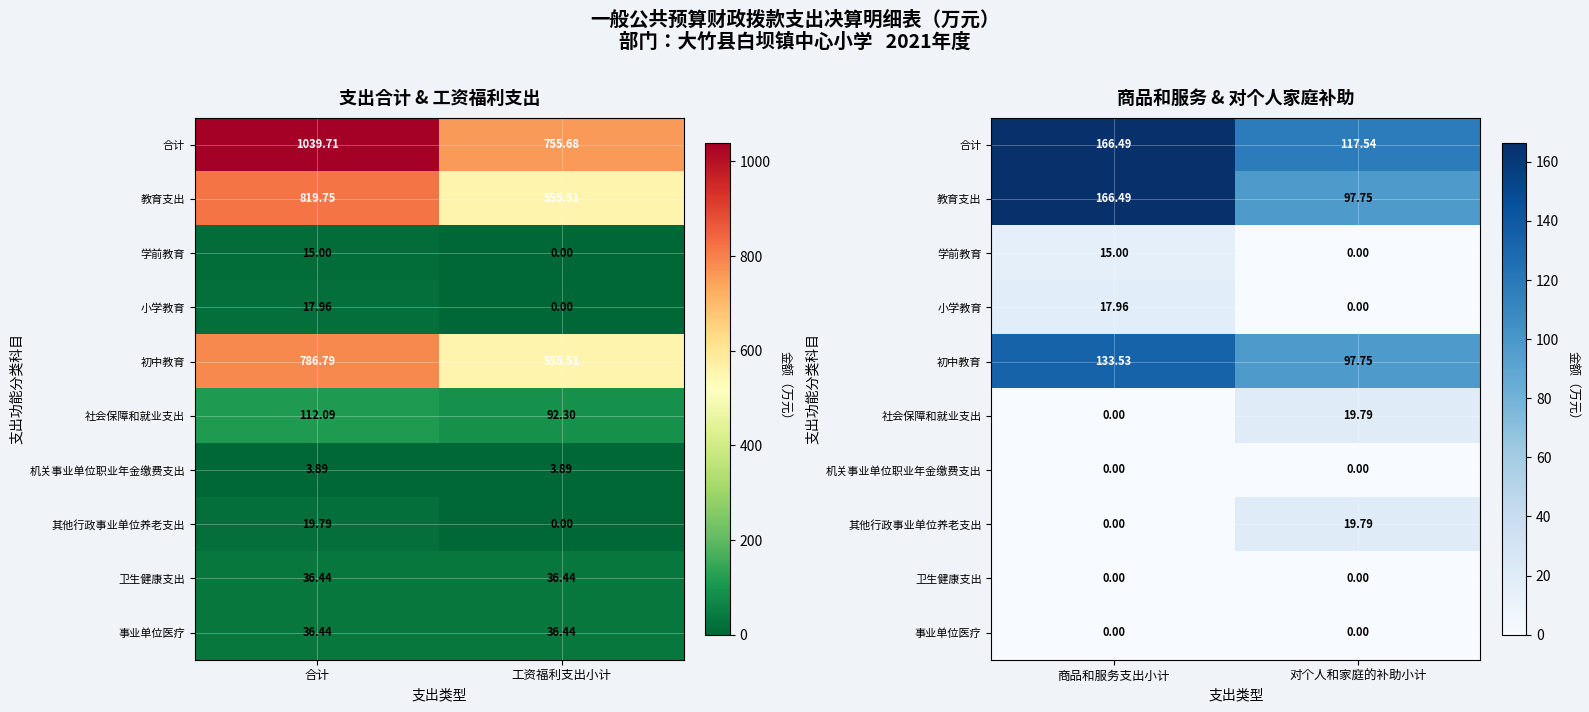

How many data points in 教育支出 are above 166?

1